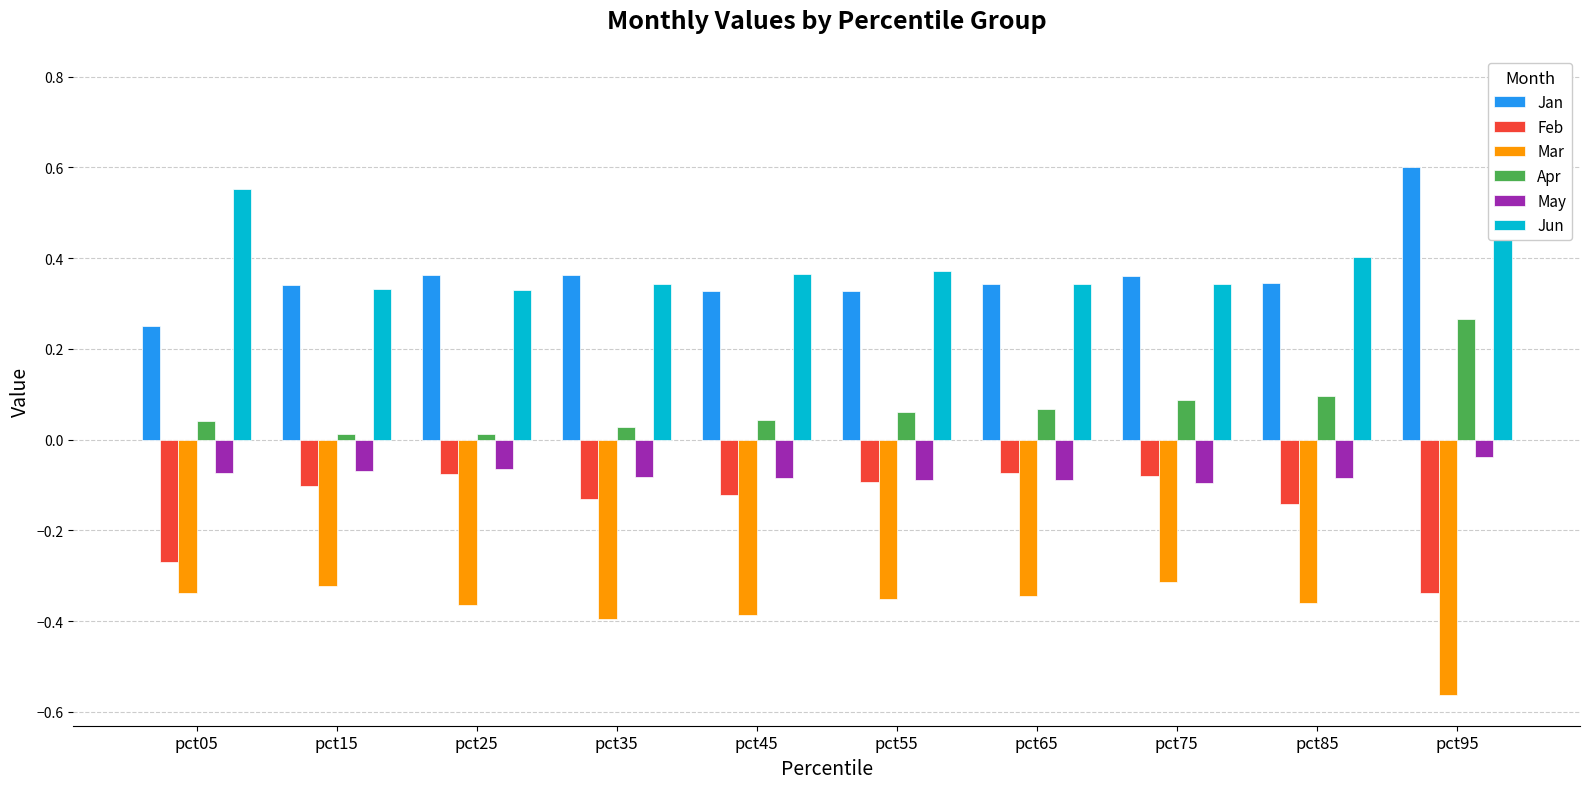

What is the sum of the Feb values at pct55 and pct15?

-0.2